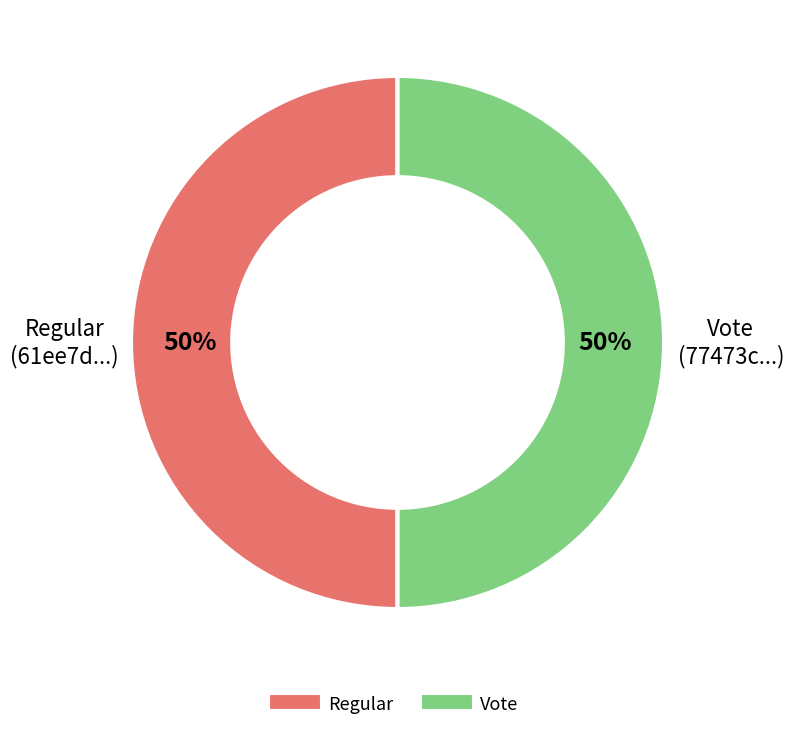

What is the ratio of the value at Regular to the value at Vote?

1.0